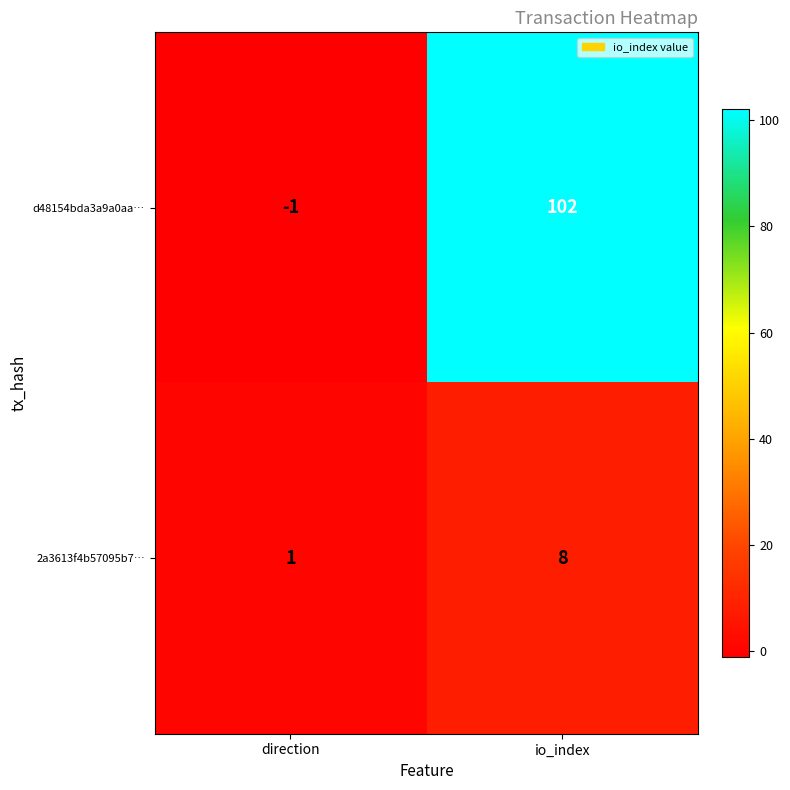

Rank the series by their maximum value, from highest to lowest.

d48154bda3a9a0aa…, 2a3613f4b57095b7…